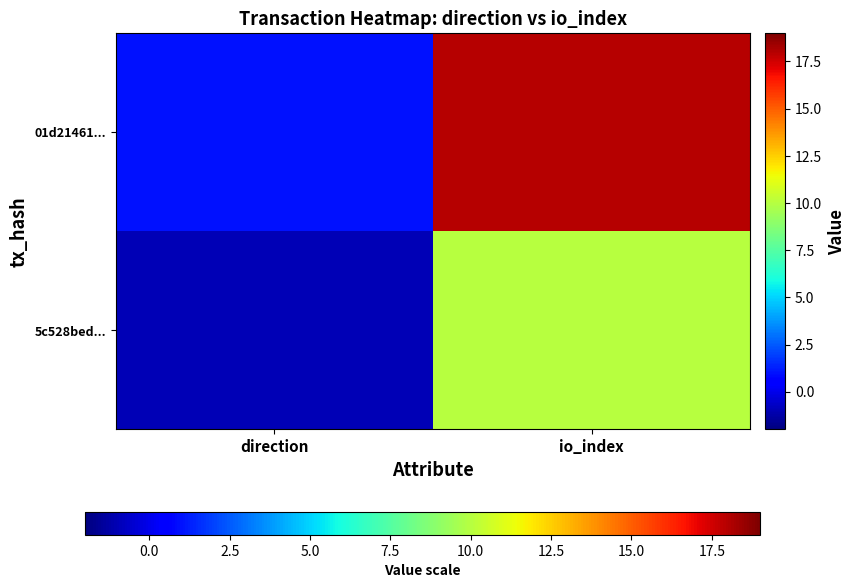

Reading left to right, what are all the values shown in this chart?

5c528bed...: direction=-1	io_index=10
01d21461...: direction=1	io_index=18